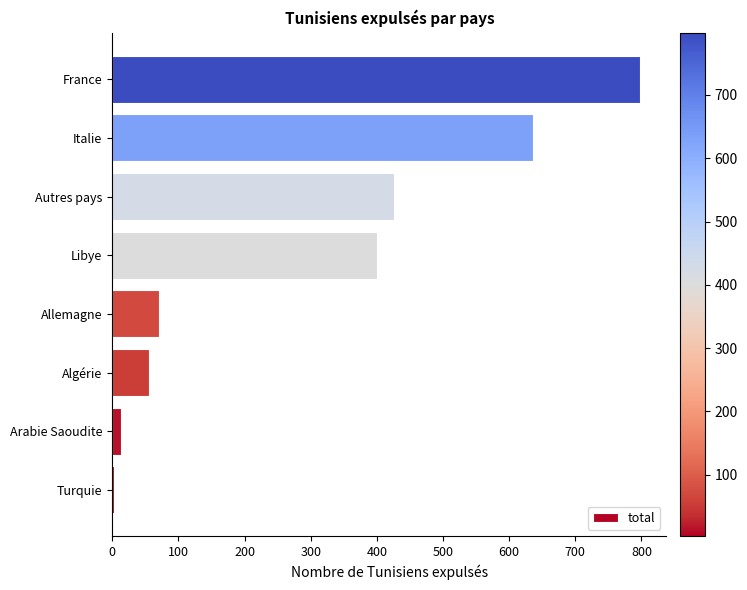

Reading bottom to top, list all the values displayed in this chart.

3	13	55	70	400	426	636	798